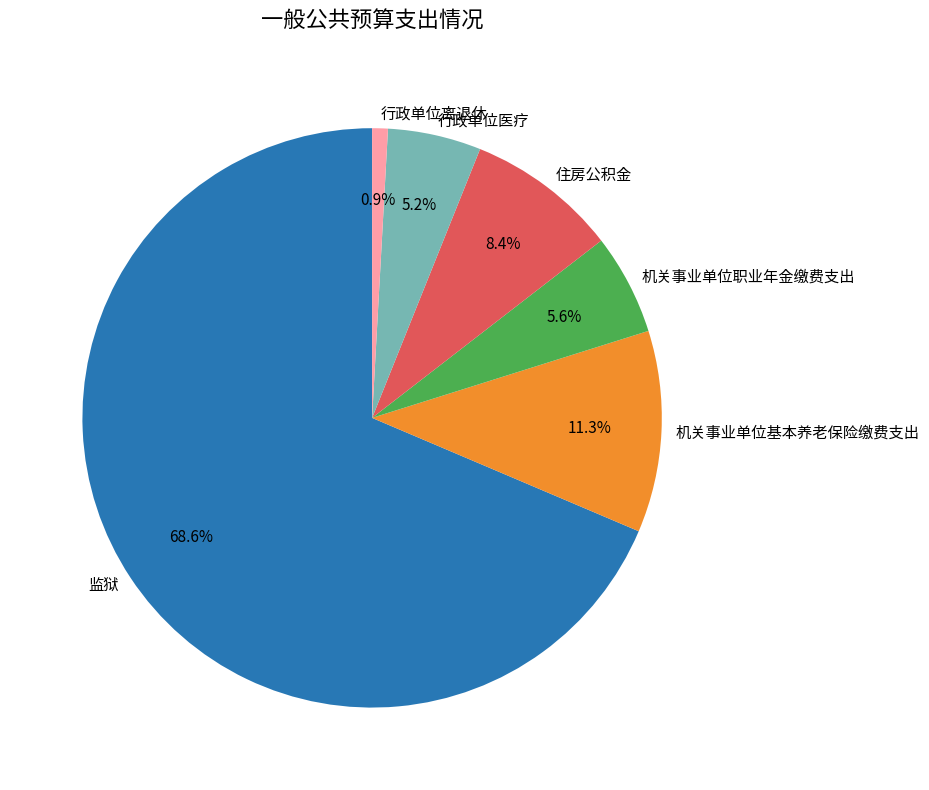

Does any single category account for the majority?

Yes